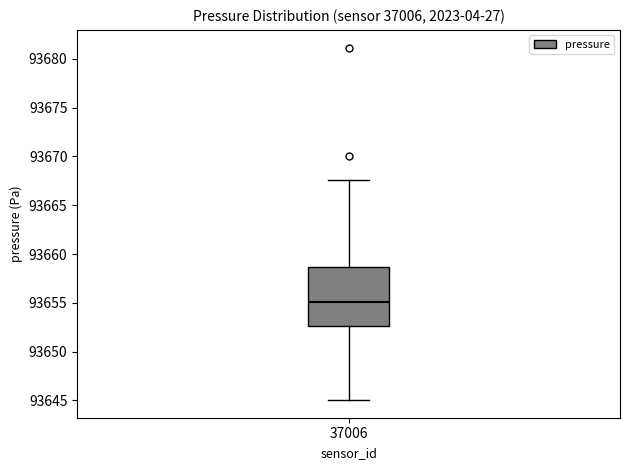

Transcribe this box plot: give where the median line is, the range the box spans, and where the two whiskers end, as read against the y-axis. The values are not printed on the chart, so give them approximately, as read against the axis.

median 93655.0, box 93652.5 to 93658.5, whiskers 93645.0 to 93667.5